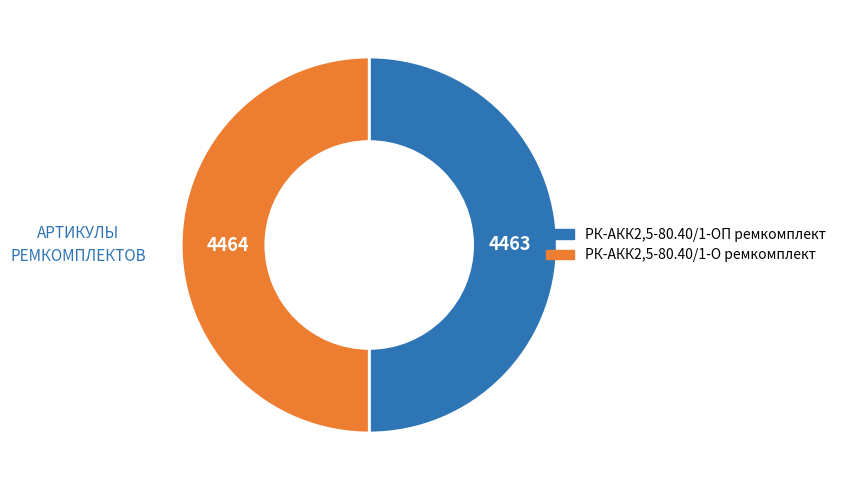

How many segments does this pie chart have?

2